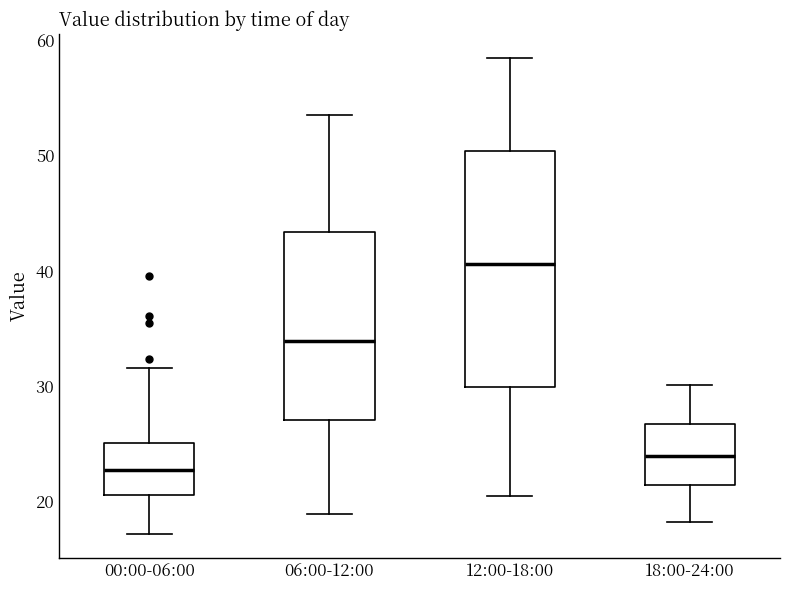

Which box is the tallest, from its lower edge to its upper edge?

12:00-18:00